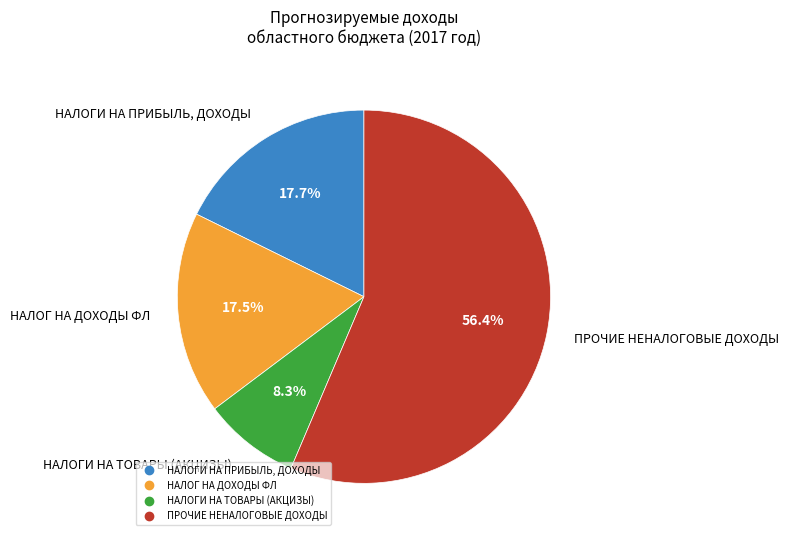

Which category has the smallest portion of the pie?

Налоги на товары (работы, услуги)